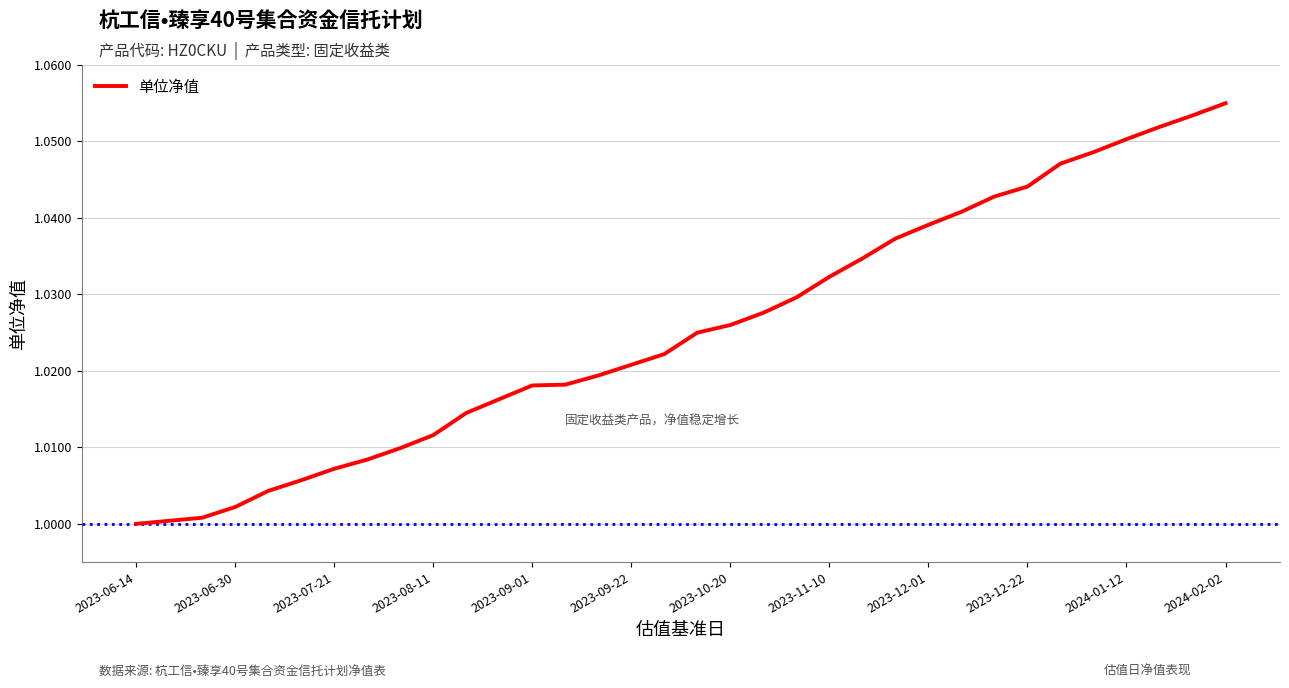

Does the chart display data point markers on the line(s)?

No